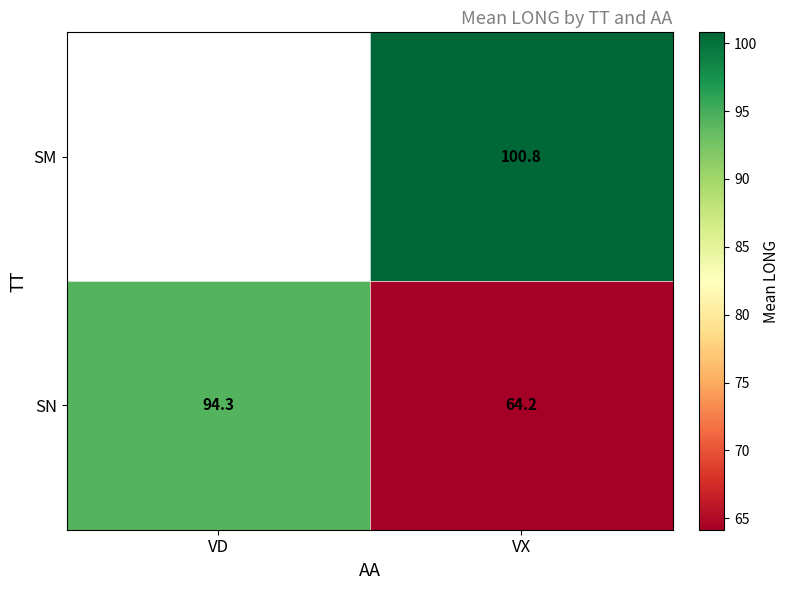

List the labels in order of SN value, largest first.

VD, VX